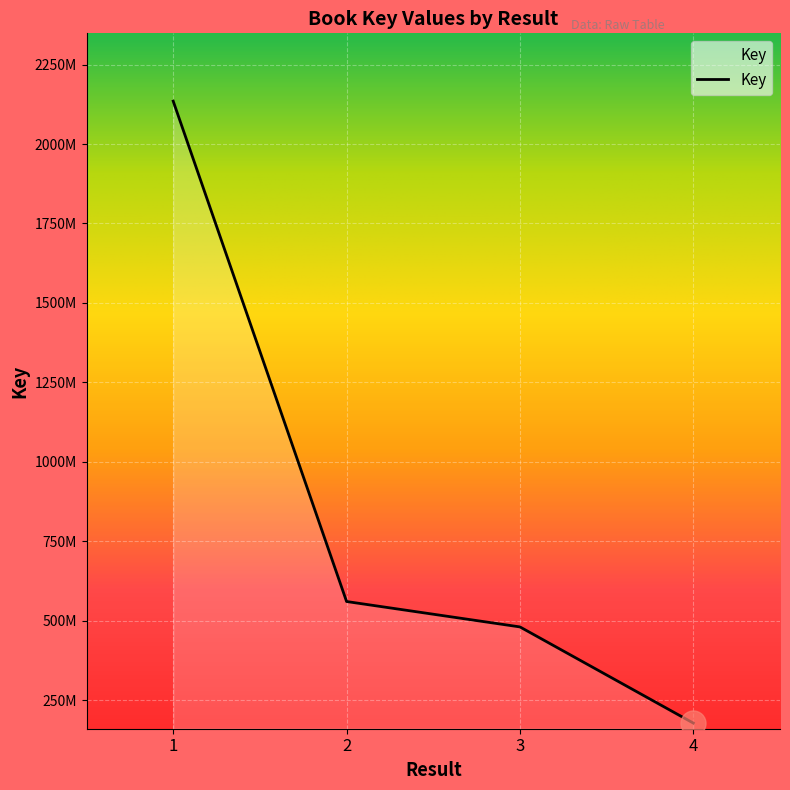

Does the chart have visible grid lines?

Yes